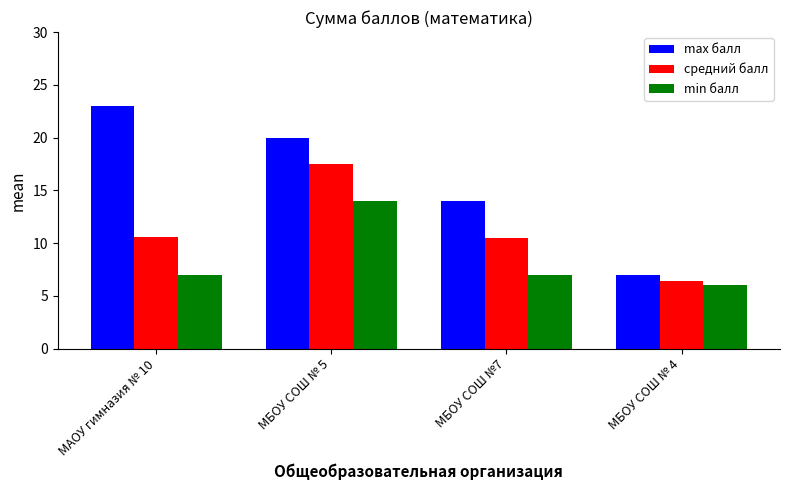

Which series has the widest spread of values?

max балл